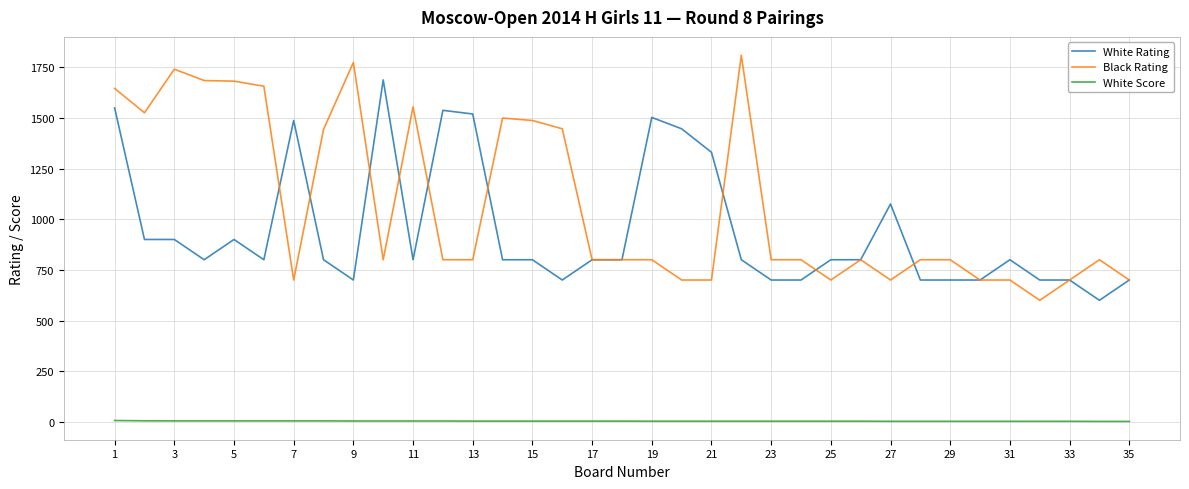

Rank the series by their maximum value, from lowest to highest.

White Score, White Rating, Black Rating